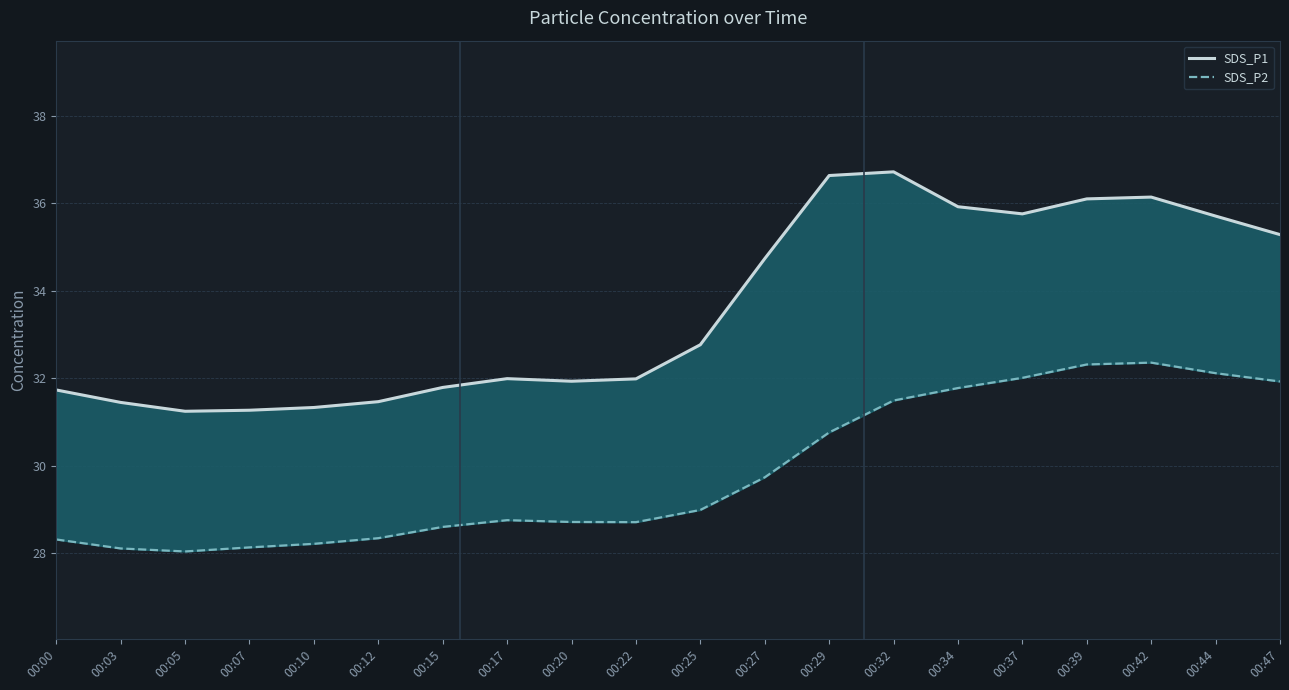

True or false: SDS_P2 has more than 2 points higher than both neighbors.

False